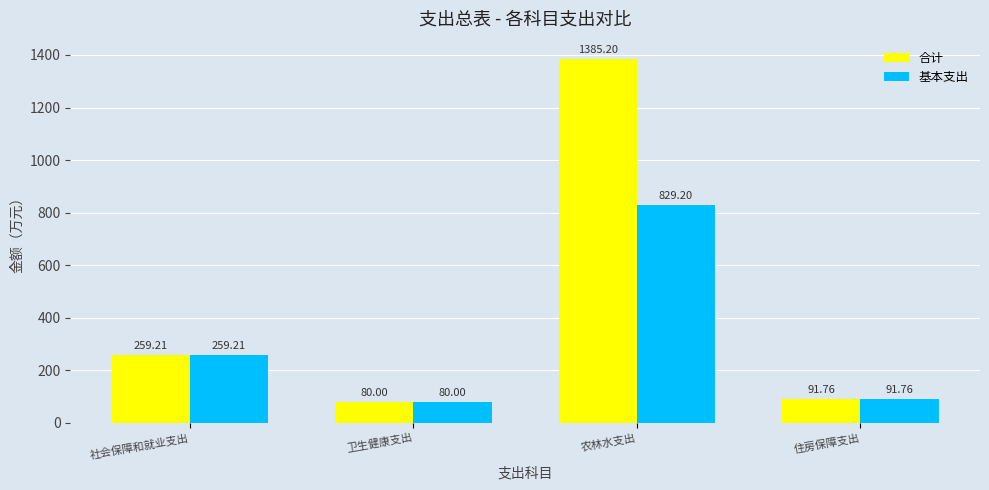

How many categories are shown in the chart?

4